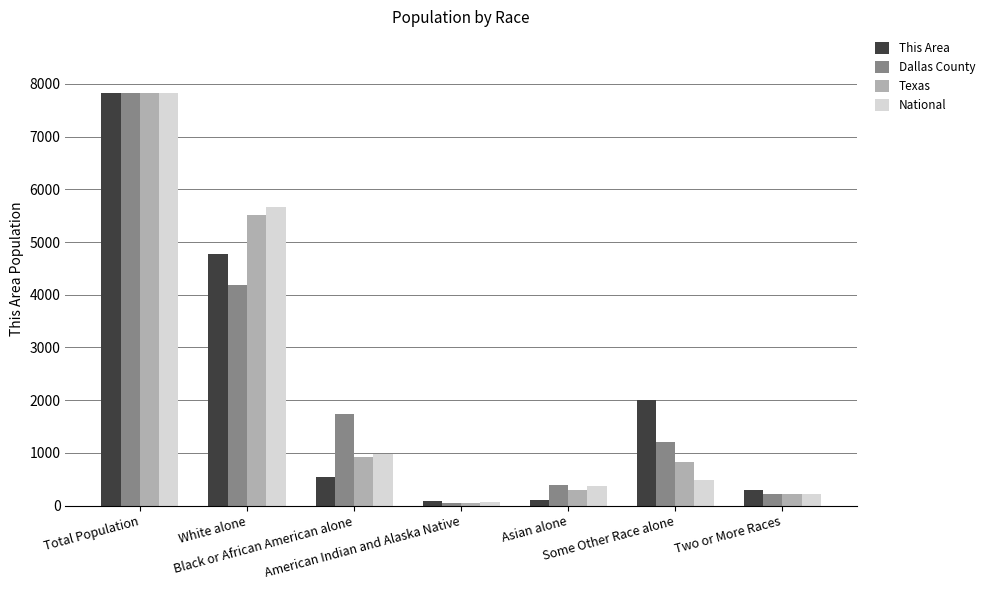

What is the sum of all Texas values?

15641.3